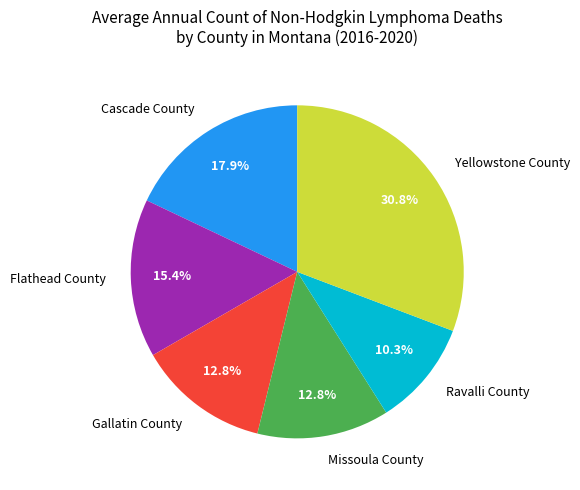

To the nearest percent, what is the combined percentage of Missoula County and Cascade County?

31%